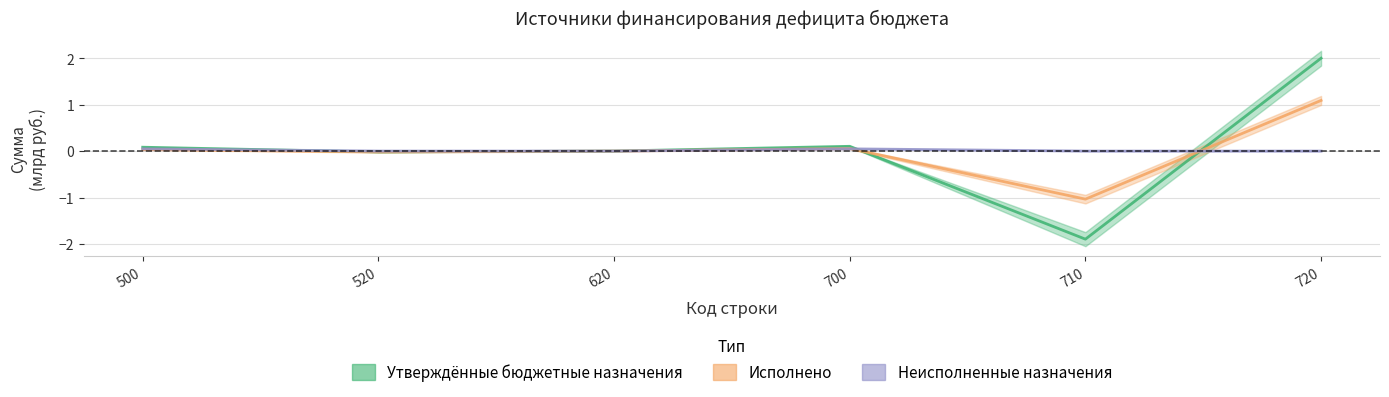

What is the minimum value shown in the chart?

-1.9